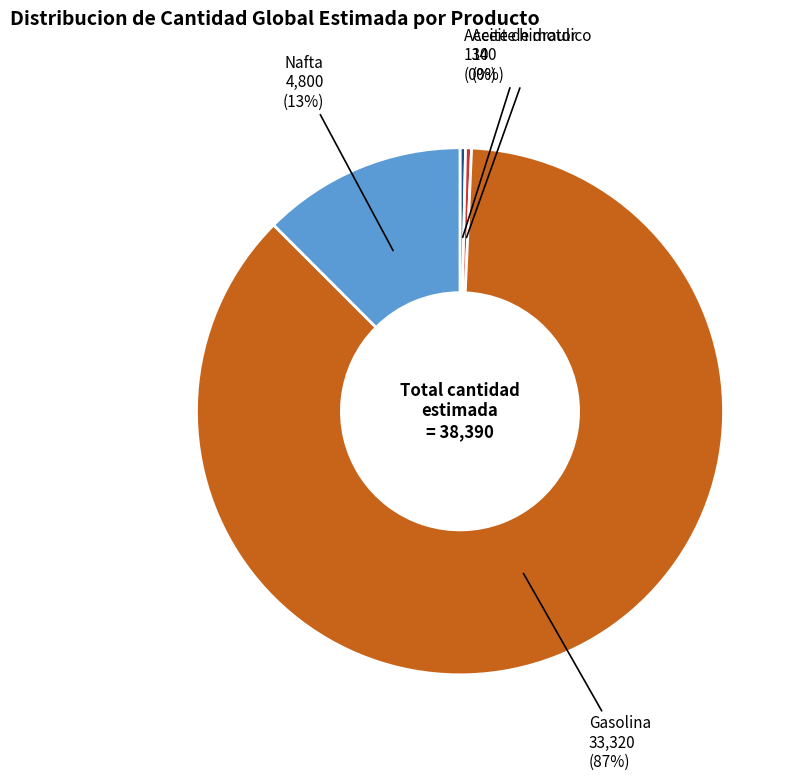

Is it true that Aceite de motor is 0% of the pie?

True